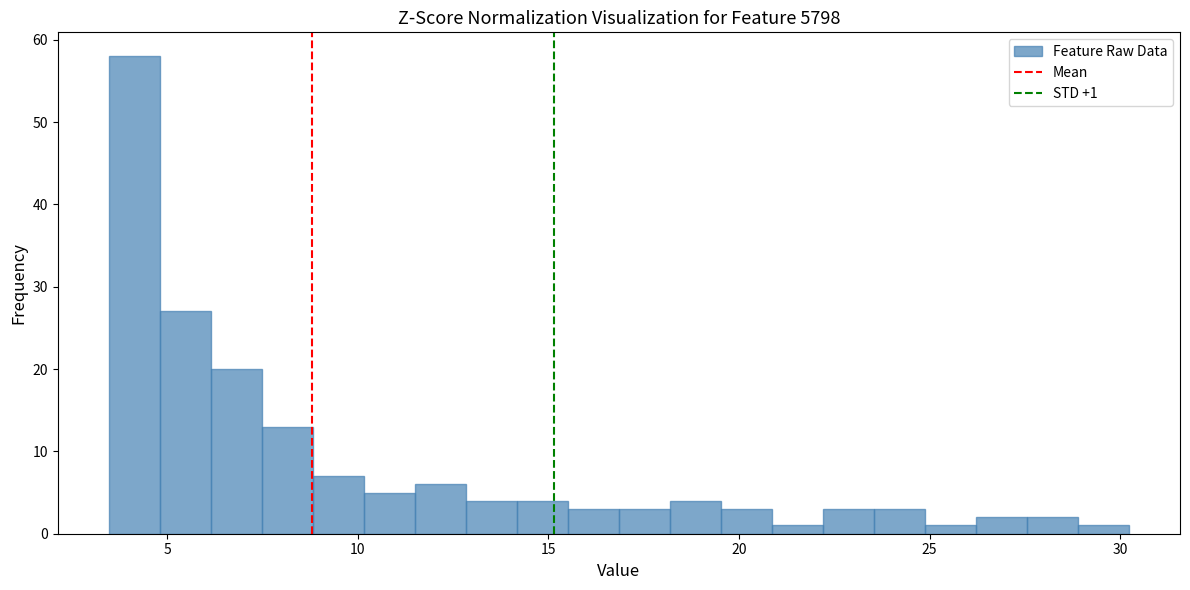

Read against the x-axis, roughly where is the centre of the tallest bar?

4.0